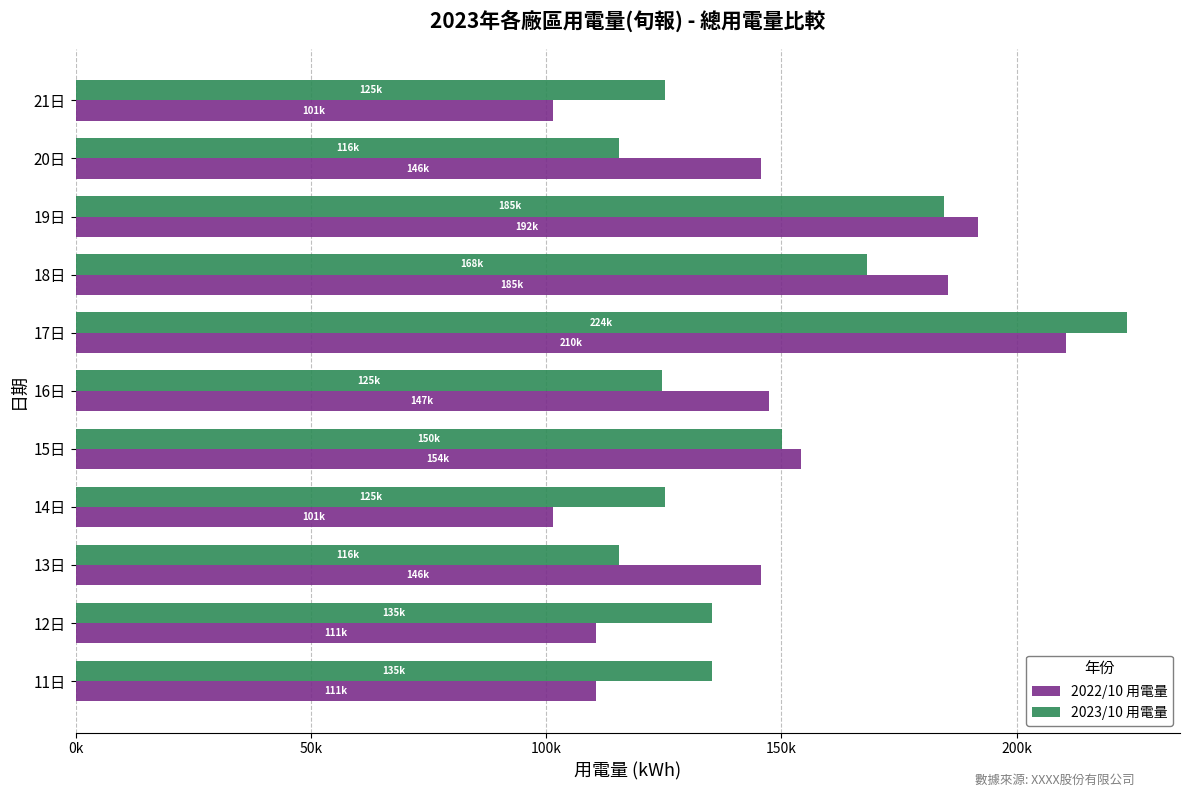

What are all the series names shown in the legend?

2022/10 用電量, 2023/10 用電量